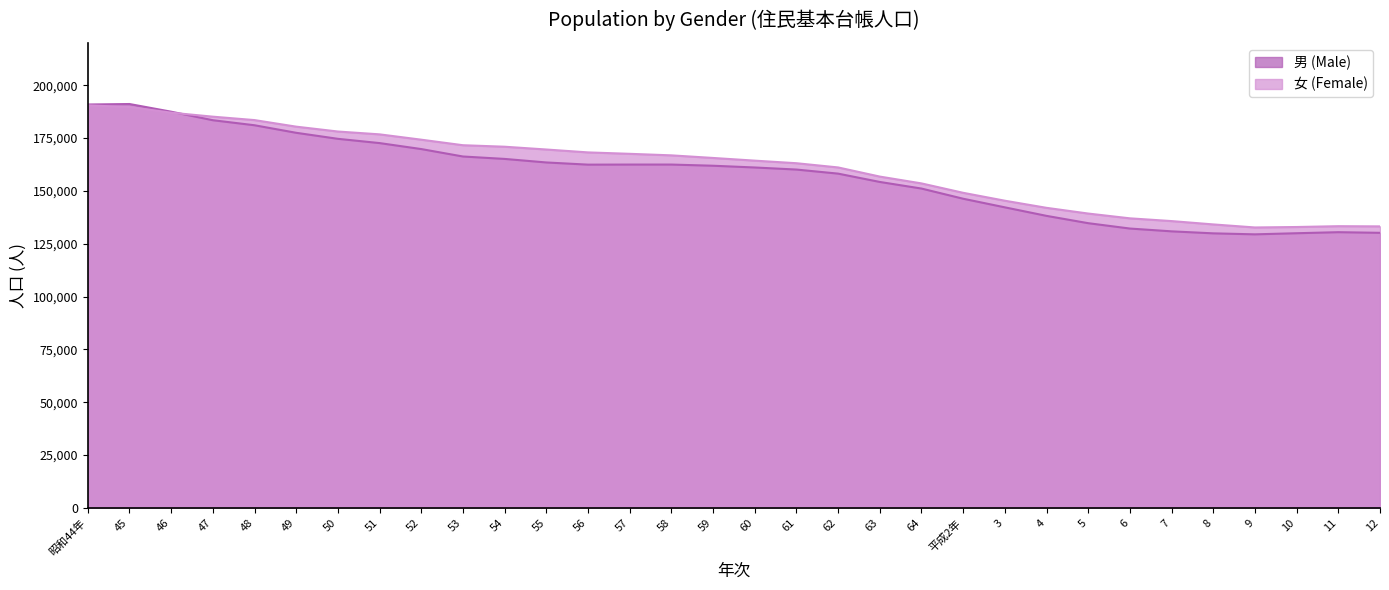

Where is the first local maximum for 男 (Male)?

45